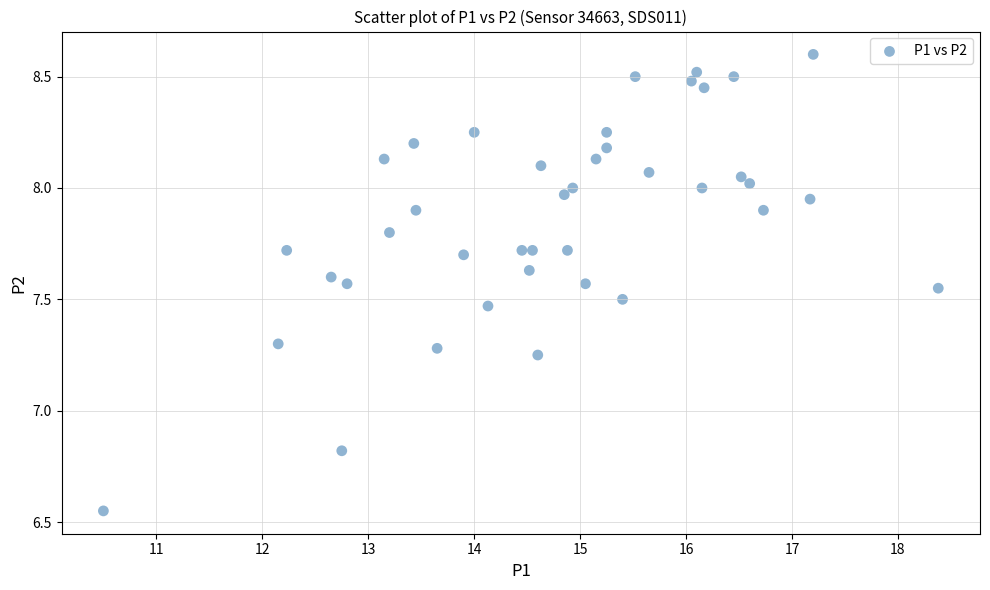

What Y value in the scatter plot is closest to 7?

6.8